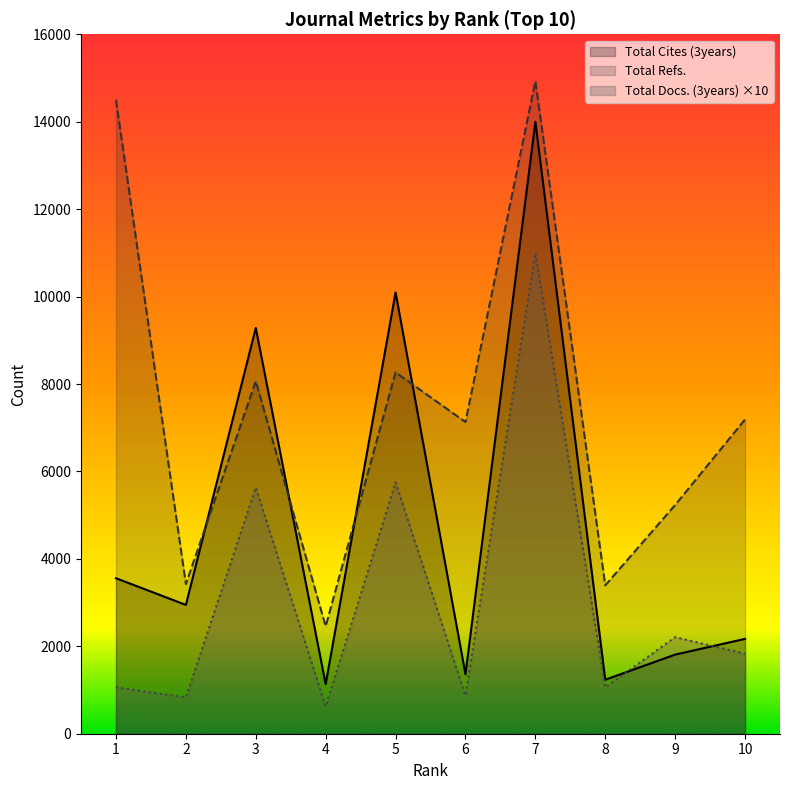

Which series changed the most between 4 and 5?

Total Cites (3years)